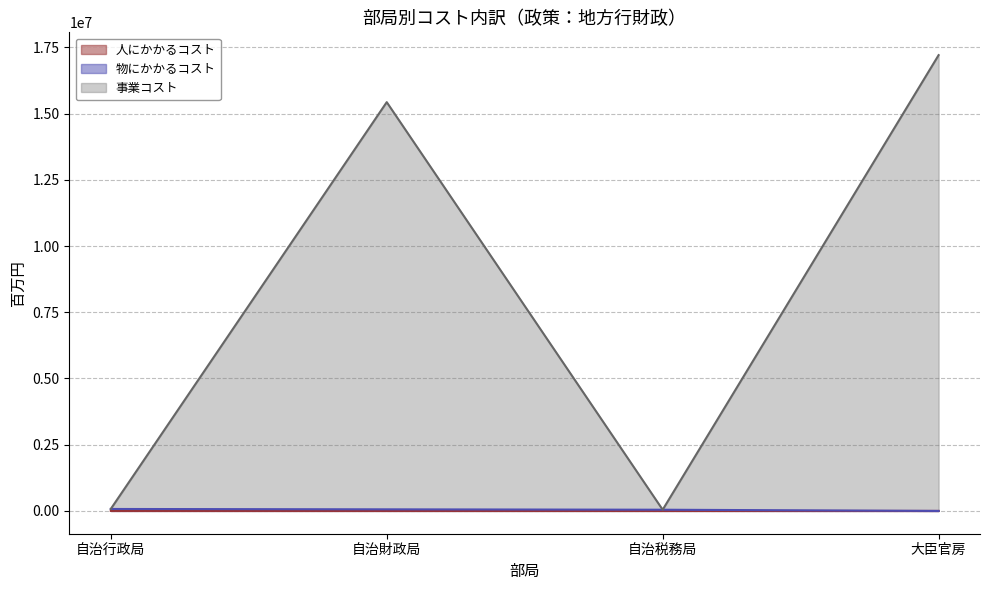

What is the label of the 2nd point from the left?

自治財政局